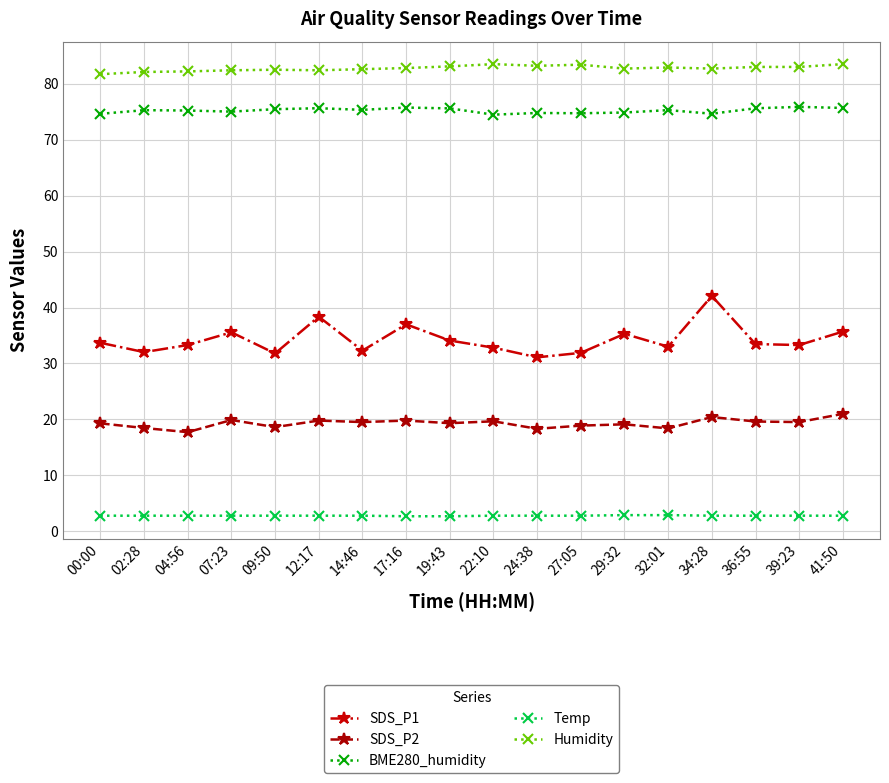

Which series has the widest spread of values?

SDS_P1